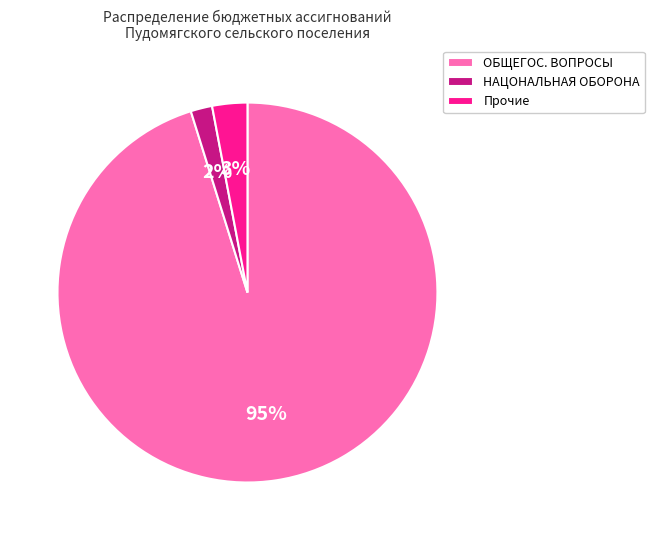

What is the largest slice in the pie chart?

ОБЩЕГОС. ВОПРОСЫ